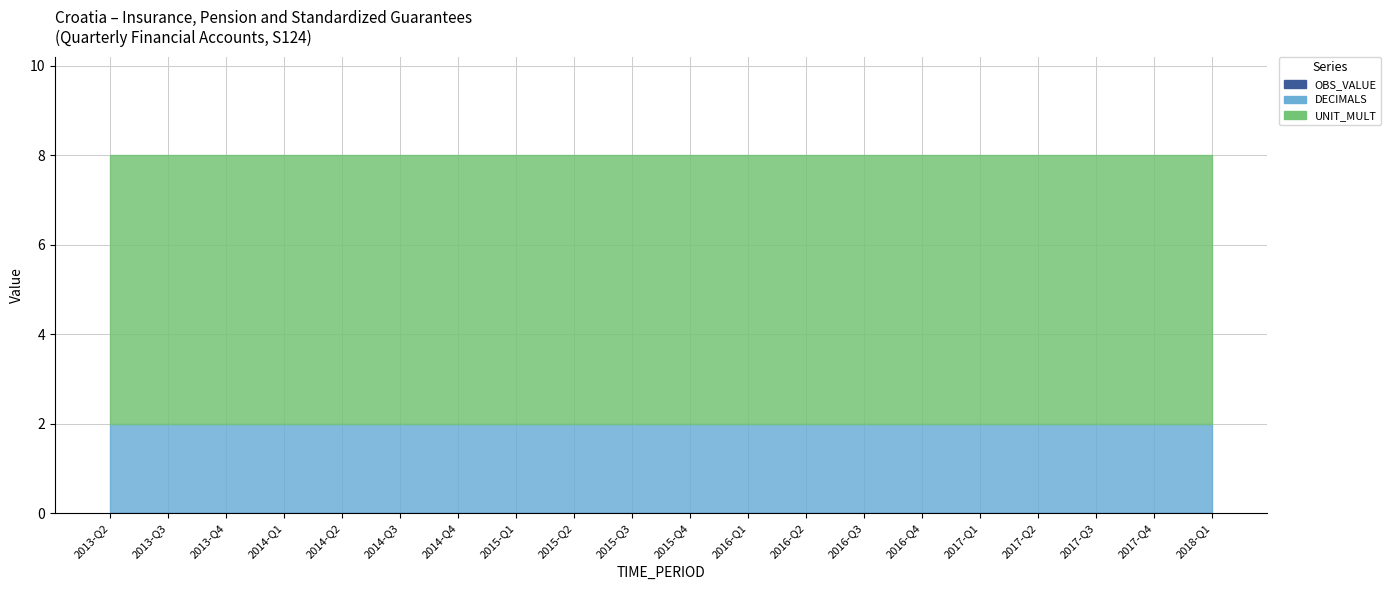

How many lines are shown in the chart?

3